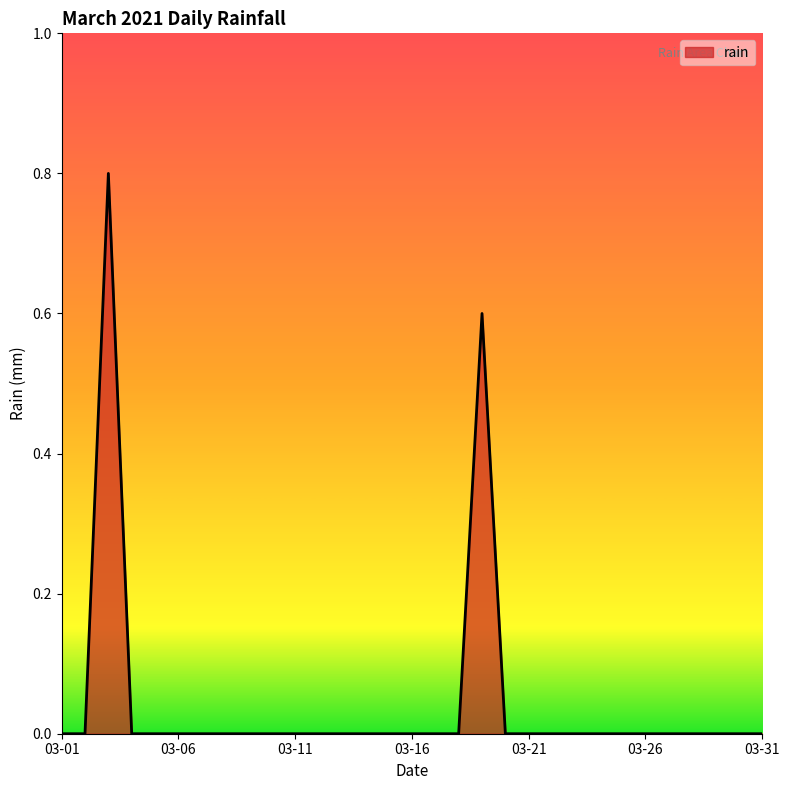

What is the difference between the maximum and minimum values?

0.8